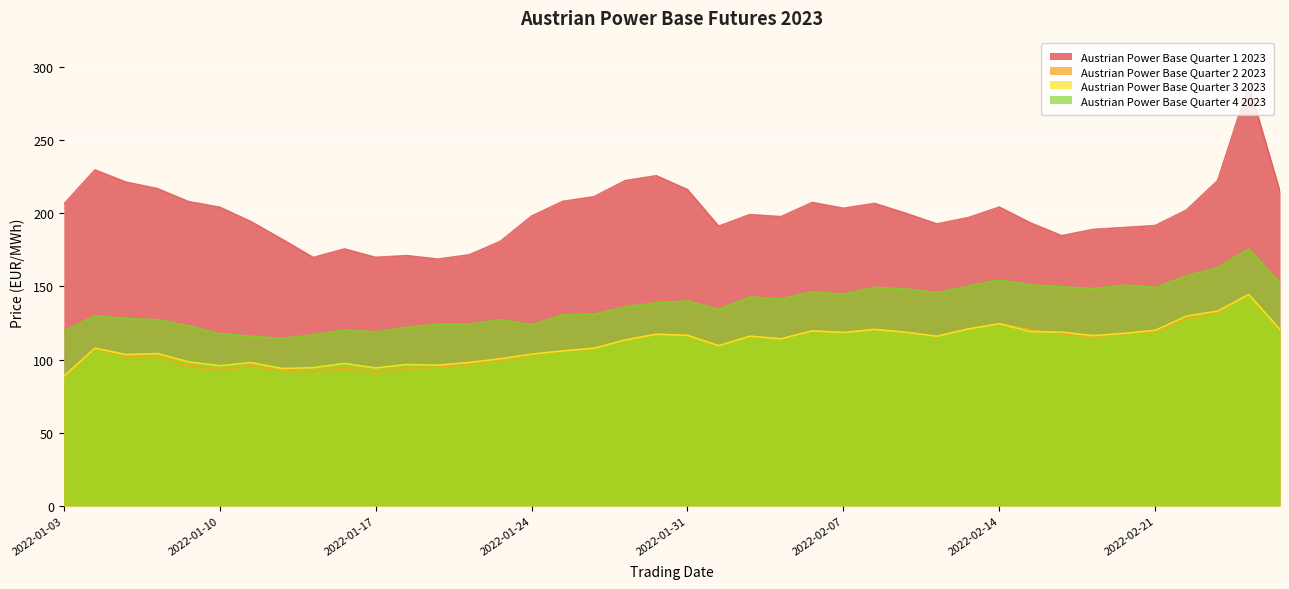

At how many categories does at least one series exceed 111?

40